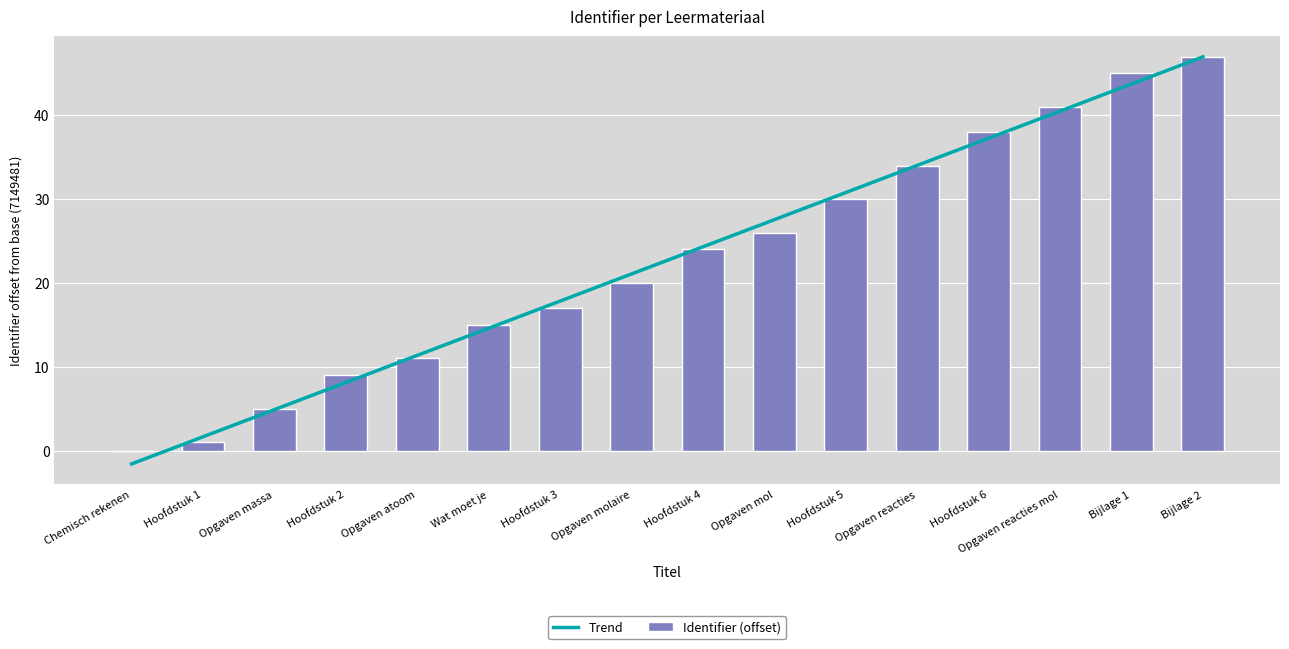

How many positive values does the Identifier (offset) series have?

15